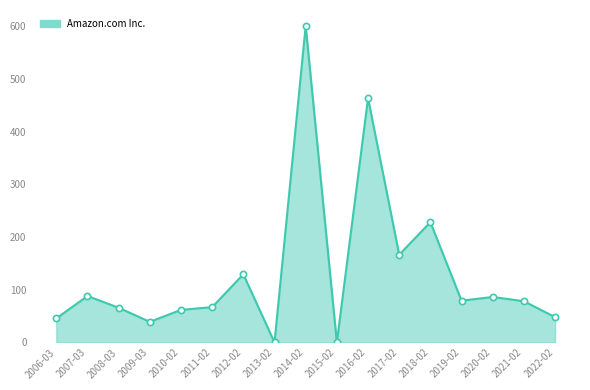

Which has a higher value, 2020-02 or 2012-02?

2012-02